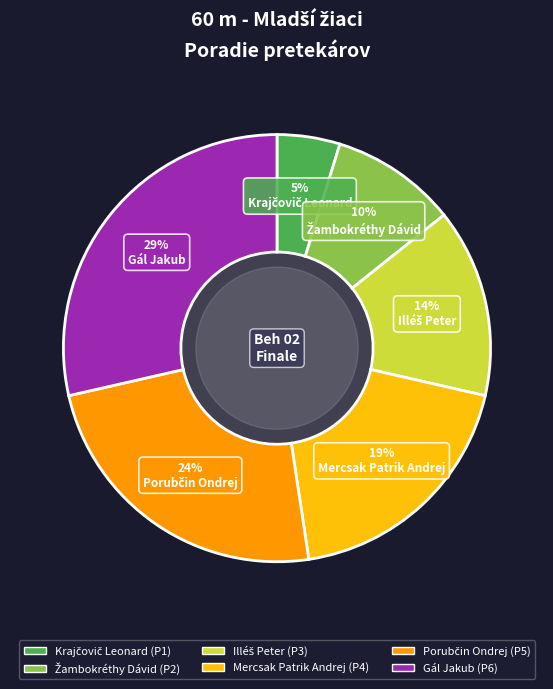

To the nearest percent, what is the average slice percentage?

17%